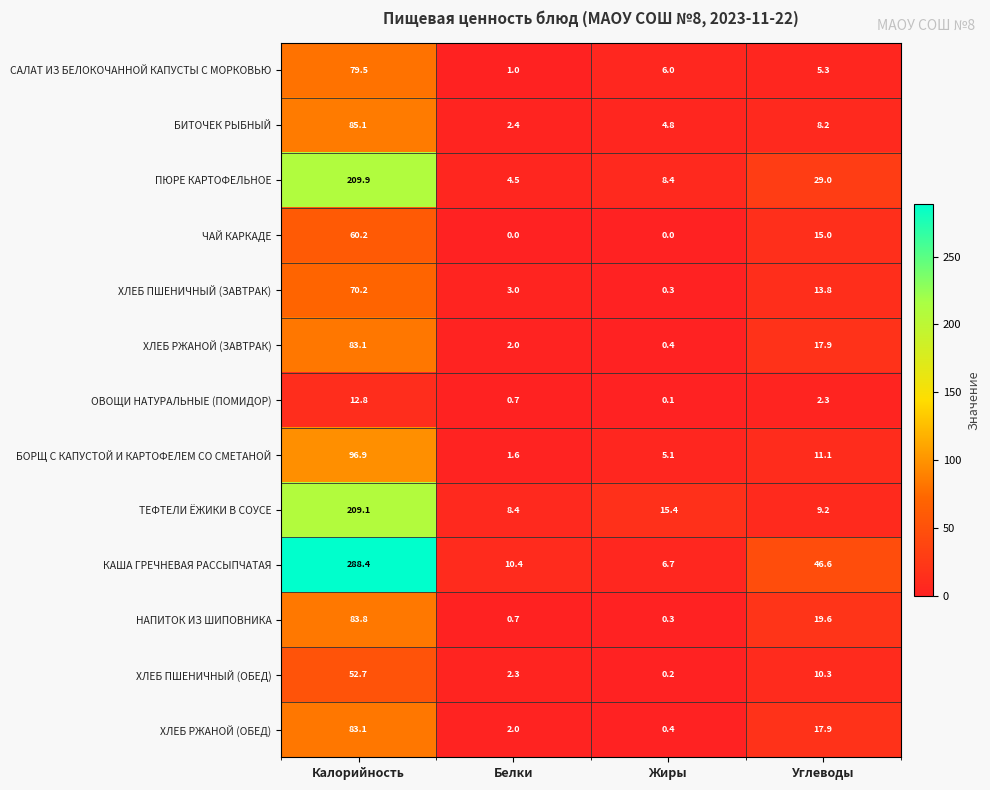

List the labels in order of ТЕФТЕЛИ ЁЖИКИ В СОУСЕ value, largest first.

Калорийность, Жиры, Углеводы, Белки